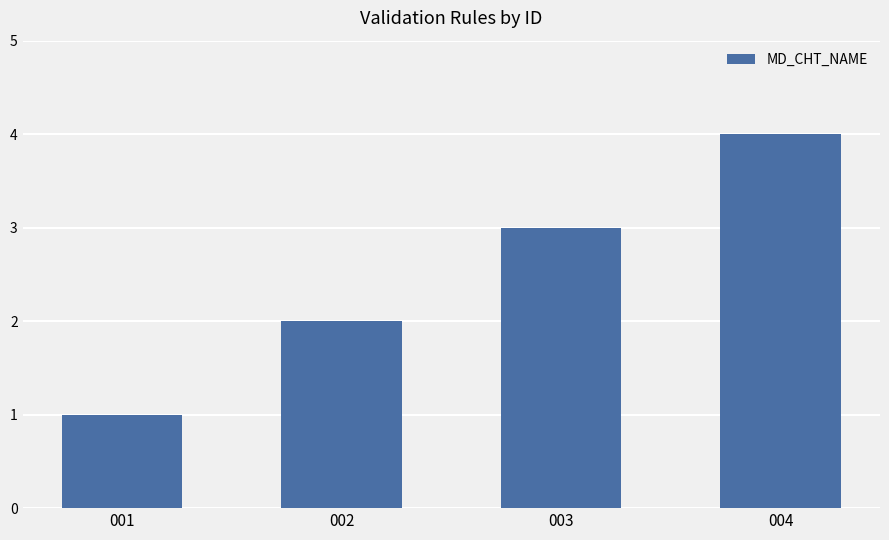

Is it true that the value at 002 is 3?

False